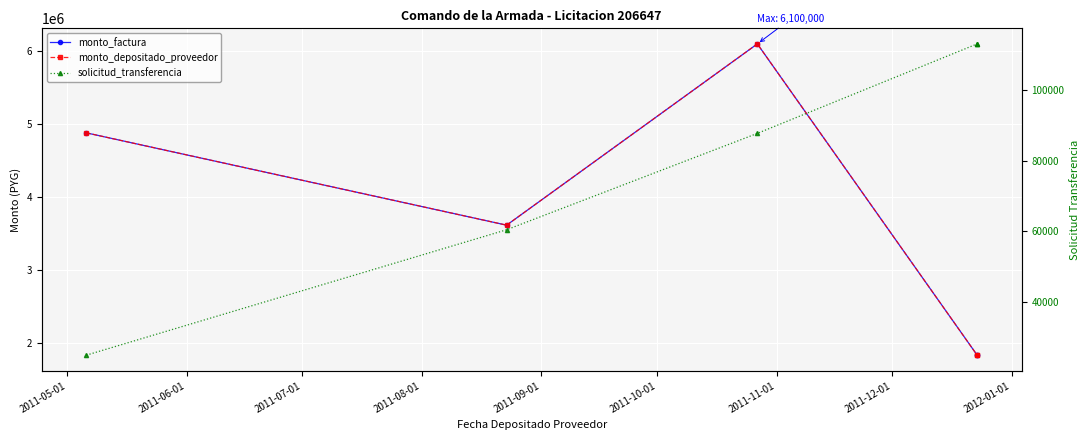

Count the number of data series in this chart.

3